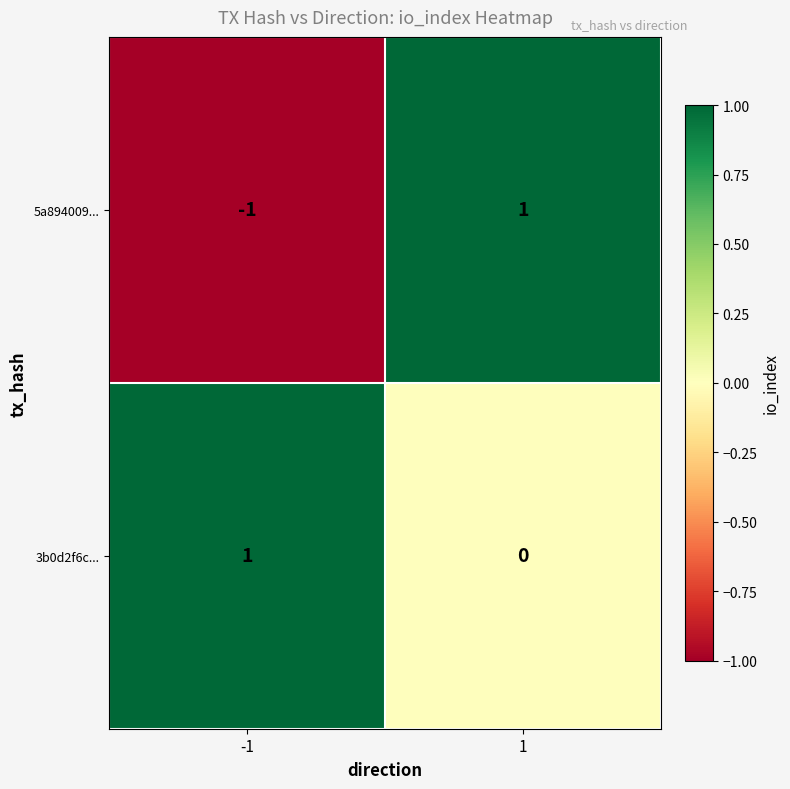

Reading left to right, transcribe all the data shown in this chart.

5a894009...: -1=-1	1=1
3b0d2f6c...: -1=1	1=0